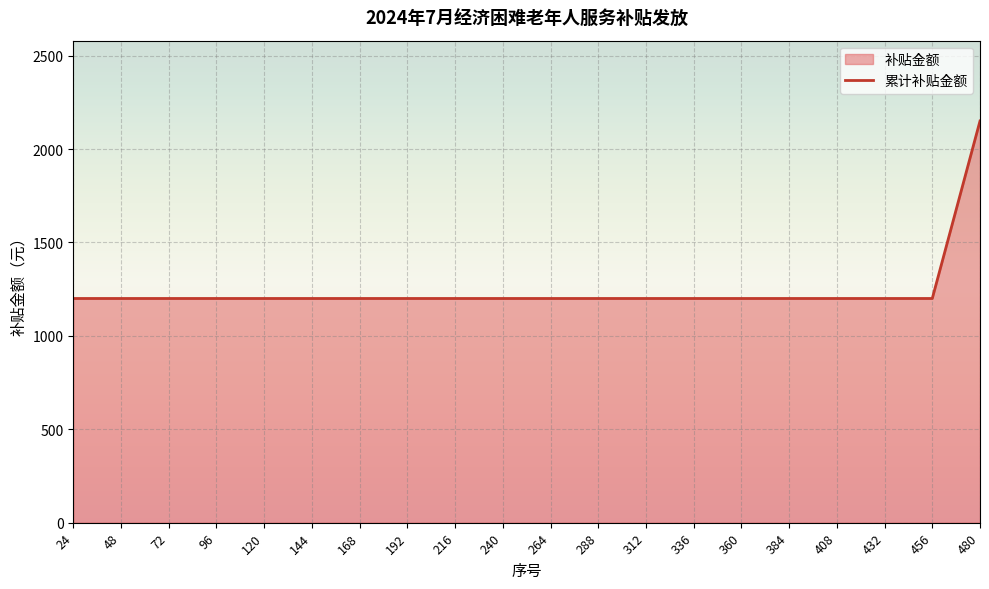

List the labels in order of value, smallest first.

24, 48, 72, 96, 120, 144, 168, 192, 216, 240, 264, 288, 312, 336, 360, 384, 408, 432, 456, 480